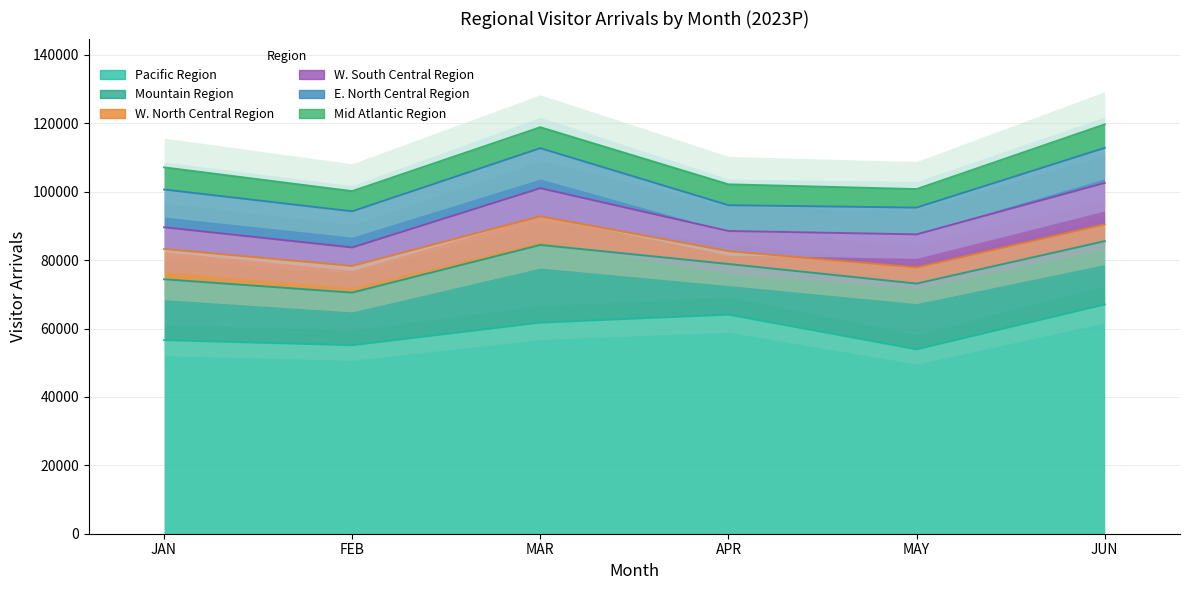

True or false: Pacific Region and W. South Central Region cross at least once.

False